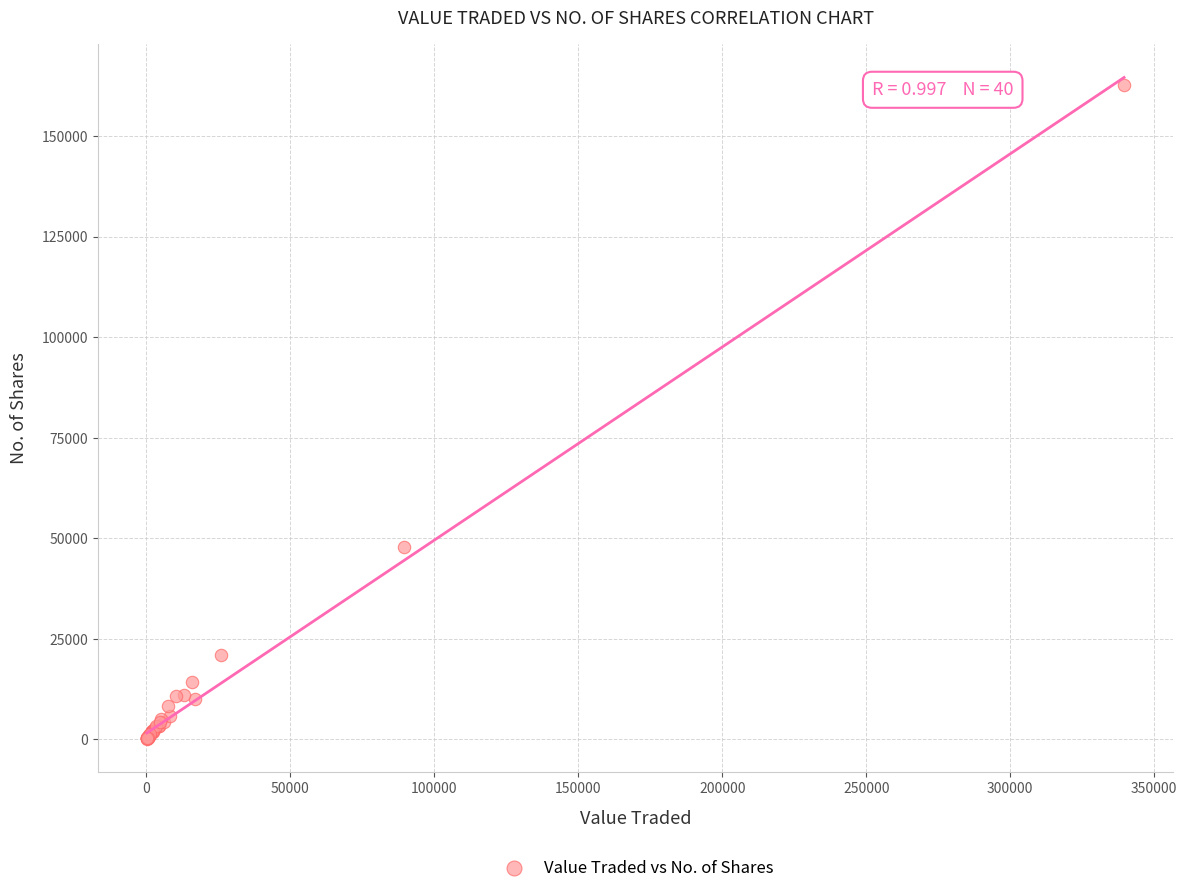

What Y value in the scatter plot is closest to 81372?

47869